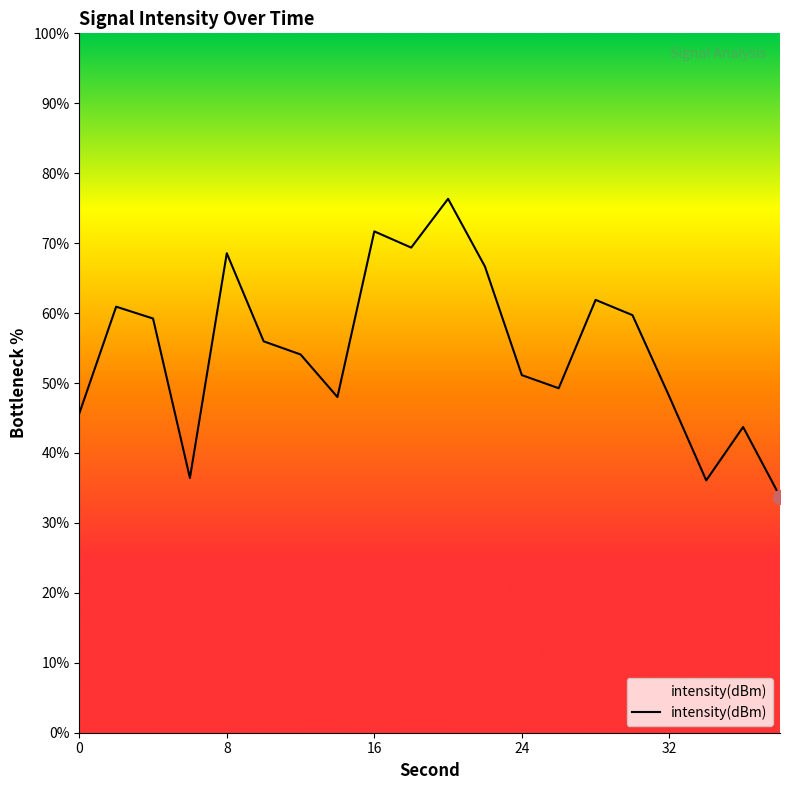

What is the difference between the second highest and minimum values?

37.9